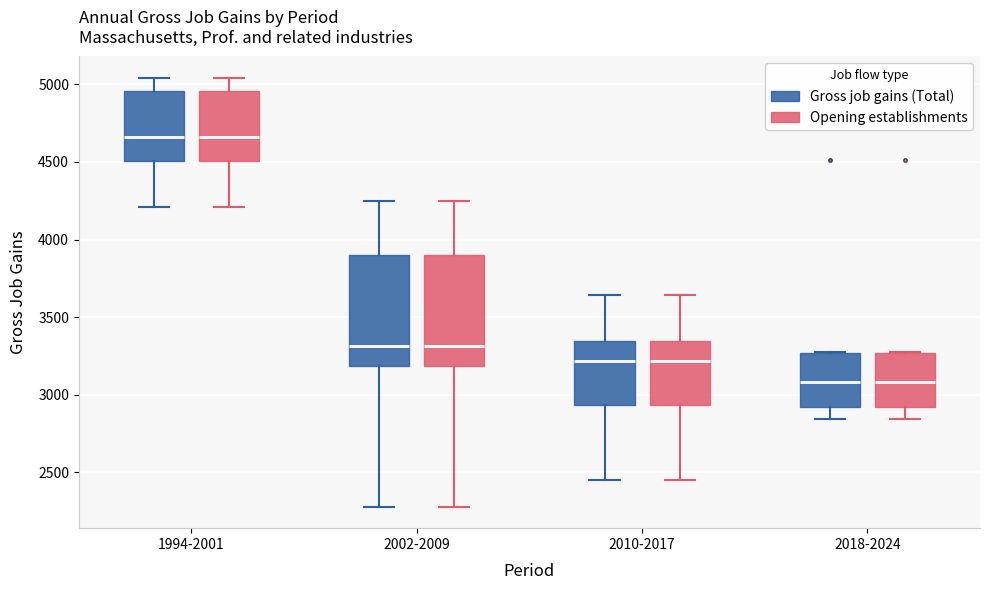

Reading left to right, read every box against the y-axis: the position of its median line, the range the box covers, and the ends of its whiskers. The values are not printed on the chart, so give them approximately, as read against the axis.

1994-2001 (Gross job gains (Total)): median 4650, box 4500 to 4950, whiskers 4200 to 5050
1994-2001 (Opening establishments): median 4650, box 4500 to 4950, whiskers 4200 to 5050
2002-2009 (Gross job gains (Total)): median 3300, box 3200 to 3900, whiskers 2300 to 4250
2002-2009 (Opening establishments): median 3300, box 3200 to 3900, whiskers 2300 to 4250
2010-2017 (Gross job gains (Total)): median 3200, box 2950 to 3350, whiskers 2450 to 3650
2010-2017 (Opening establishments): median 3200, box 2950 to 3350, whiskers 2450 to 3650
2018-2024 (Gross job gains (Total)): median 3100, box 2900 to 3250, whiskers 2850 to 3300
2018-2024 (Opening establishments): median 3100, box 2900 to 3250, whiskers 2850 to 3300